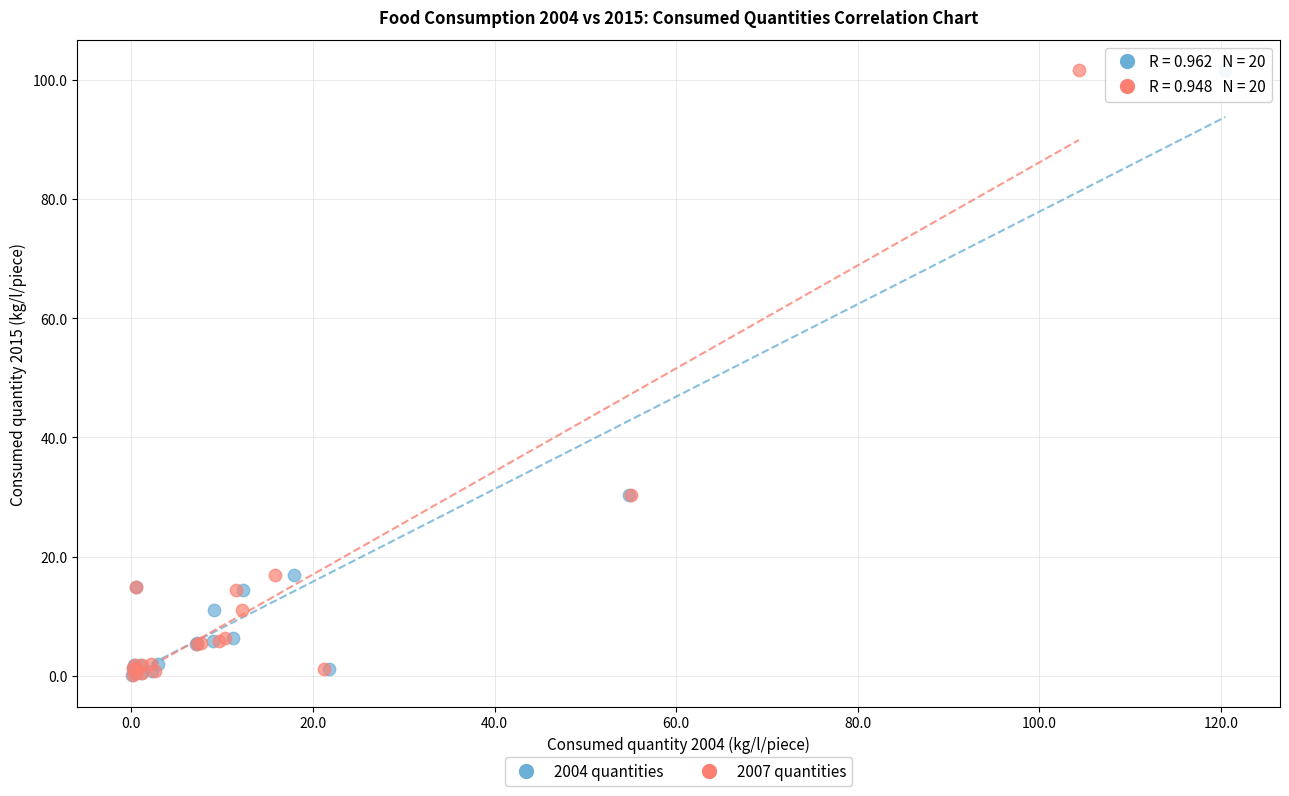

What are all the series names shown in the legend?

2004 quantities, 2007 quantities